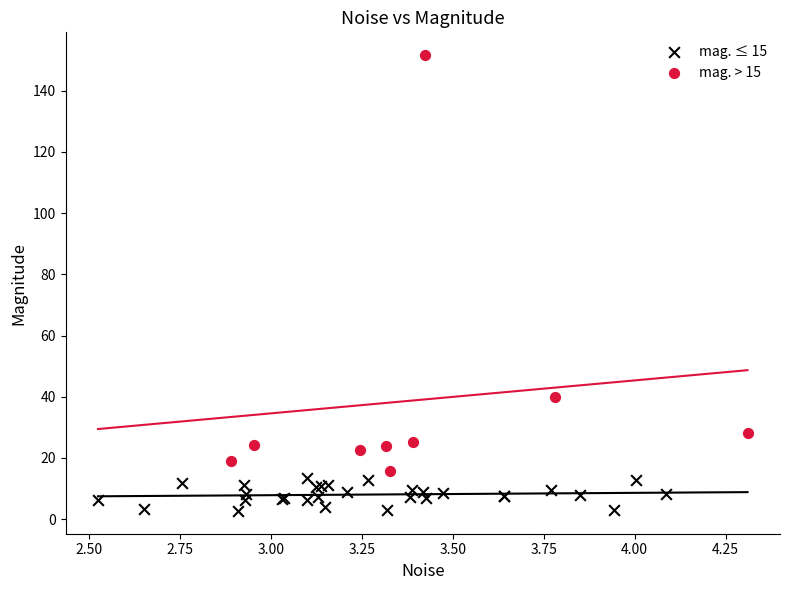

Which series has the largest Y range (max minus min)?

mag. > 15